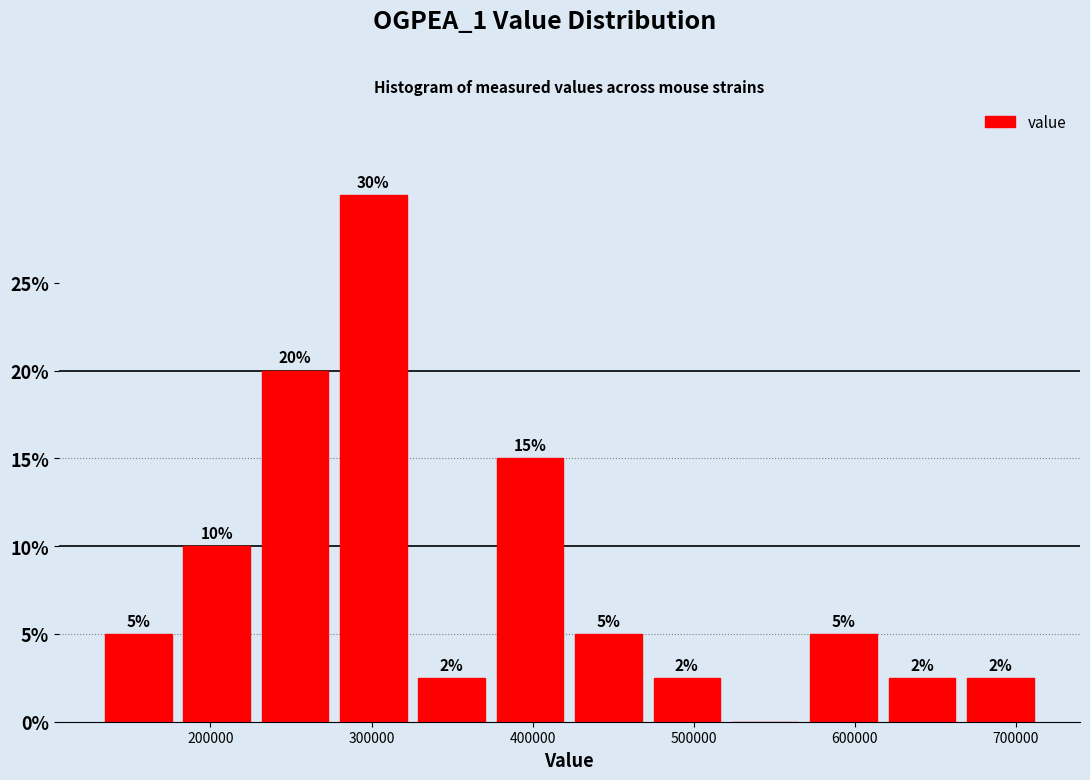

Which range on the x-axis has the tallest bar?

280000 to 330000